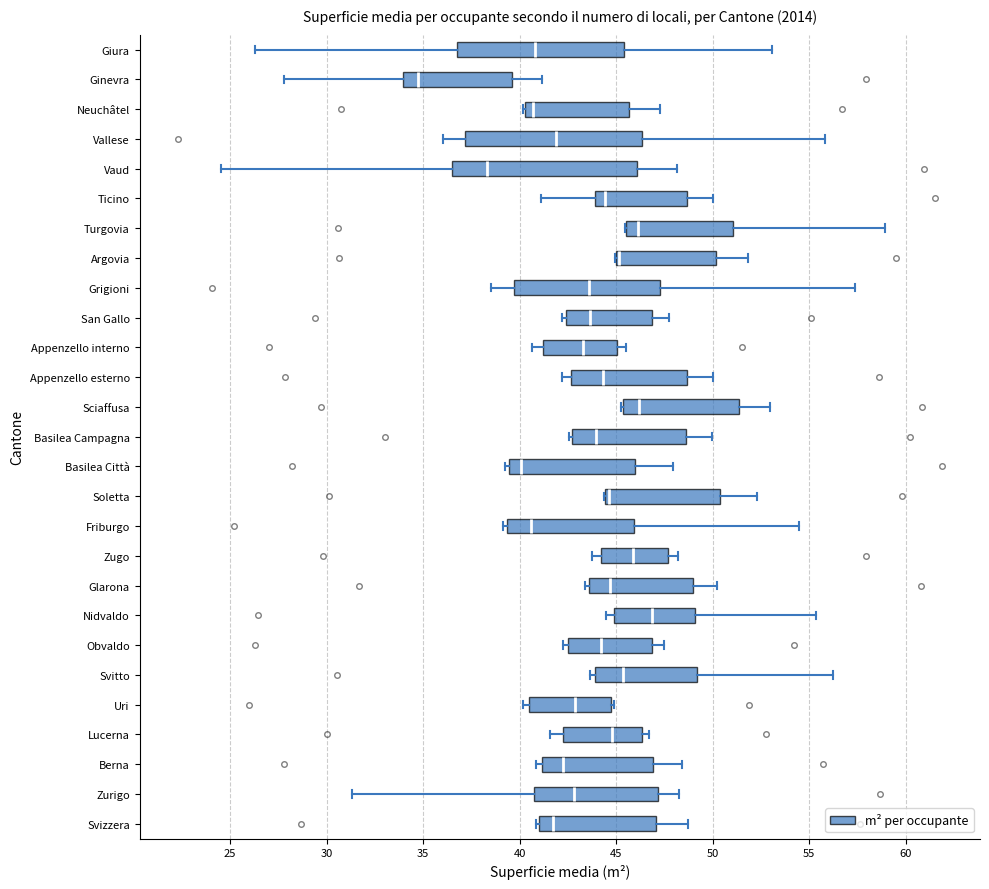

Reading bottom to top, transcribe this box plot: for each box, give where its median line is, the range the box spans, and where its two whiskers end, as read against the x-axis. The values are not printed on the chart, so give them approximately, as read against the axis.

Svizzera: median 41.5, box 41.0 to 47.0, whiskers 41.0 (just left of the box's left edge) to 49.0
Zurigo: median 43.0, box 40.5 to 47.0, whiskers 31.5 to 48.5
Berna: median 42.5, box 41.0 to 47.0, whiskers 41.0 (just left of the box's left edge) to 48.5
Lucerna: median 45.0, box 42.5 to 46.5, whiskers 41.5 to 46.5 (just right of the box's right edge)
Uri: median 43.0, box 40.5 to 44.5, whiskers 40.0 to 45.0
Svitto: median 45.5, box 44.0 to 49.0, whiskers 43.5 to 56.5
Obvaldo: median 44.0, box 42.5 to 47.0, whiskers 42.5 (just left of the box's left edge) to 47.5
Nidvaldo: median 47.0, box 45.0 to 49.0, whiskers 44.5 to 55.5
Glarona: median 44.5, box 43.5 to 49.0, whiskers 43.5 (just left of the box's left edge) to 50.0
Zugo: median 46.0, box 44.0 to 47.5, whiskers 44.0 (just left of the box's left edge) to 48.0
Friburgo: median 40.5, box 39.5 to 46.0, whiskers 39.0 to 54.5
Soletta: median 44.5 (just right of the box's left edge), box 44.5 to 50.5, whiskers 44.5 to 52.5
Basilea Città: median 40.0, box 39.5 to 46.0, whiskers 39.5 (just left of the box's left edge) to 48.0
Basilea Campagna: median 44.0, box 42.5 to 48.5, whiskers 42.5 (just left of the box's left edge) to 50.0
Sciaffusa: median 46.0, box 45.5 to 51.5, whiskers 45.5 to 53.0
Appenzello esterno: median 44.5, box 42.5 to 48.5, whiskers 42.0 to 50.0
Appenzello interno: median 43.5, box 41.0 to 45.0, whiskers 40.5 to 45.5
San Gallo: median 43.5, box 42.5 to 47.0, whiskers 42.0 to 48.0
Grigioni: median 43.5, box 39.5 to 47.5, whiskers 38.5 to 57.5
Argovia: median 45.0 (just right of the box's left edge), box 45.0 to 50.0, whiskers 45.0 to 52.0
Turgovia: median 46.0, box 45.5 to 51.0, whiskers 45.5 to 59.0
Ticino: median 44.5, box 44.0 to 48.5, whiskers 41.0 to 50.0
Vaud: median 38.5, box 36.5 to 46.0, whiskers 24.5 to 48.0
Vallese: median 42.0, box 37.0 to 46.5, whiskers 36.0 to 56.0
Neuchâtel: median 40.5 (just right of the box's left edge), box 40.5 to 45.5, whiskers 40.0 to 47.5
Ginevra: median 34.5, box 34.0 to 39.5, whiskers 28.0 to 41.0
Giura: median 41.0, box 36.5 to 45.5, whiskers 26.5 to 53.0